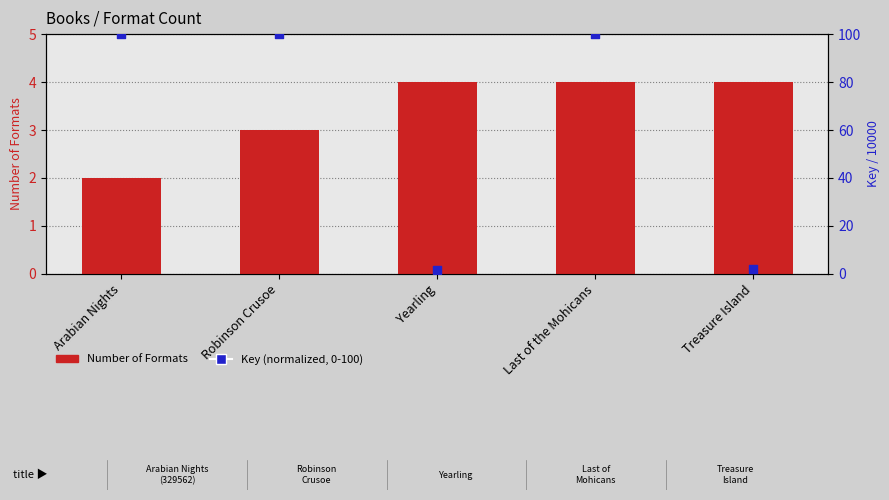

At which category is the sum across all series the highest?

Last of the Mohicans